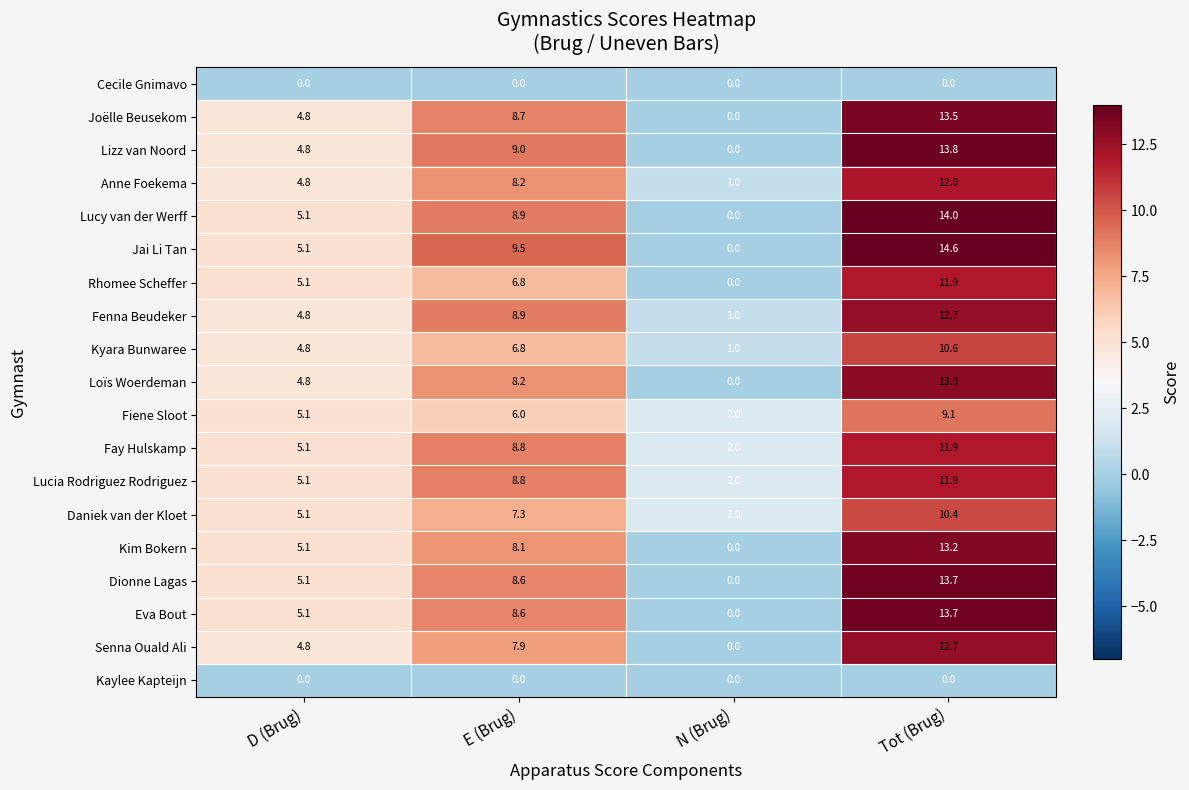

Which series has the largest total across all categories?

Jai Li Tan